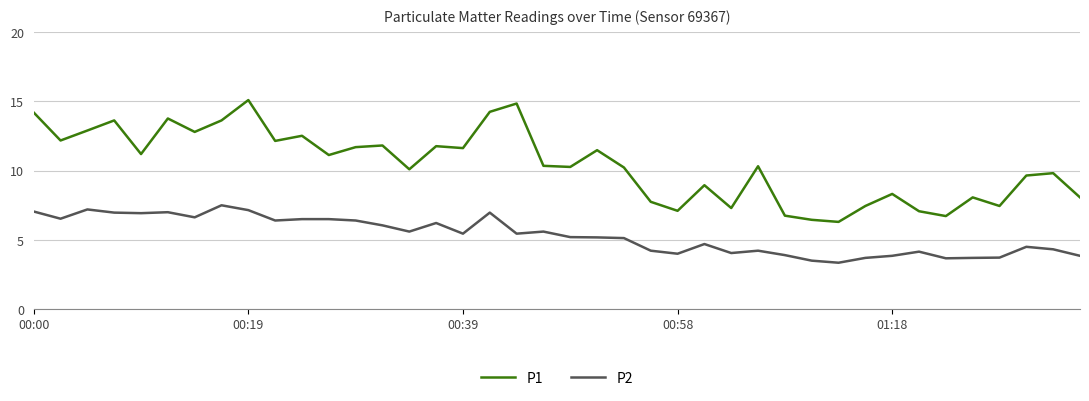

List the series in order of their overall mean, highest first.

P1, P2